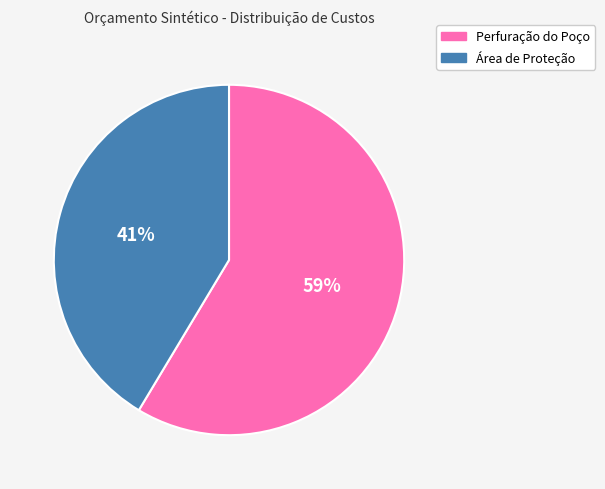

Is there any slice that represents more than half of the pie?

Yes